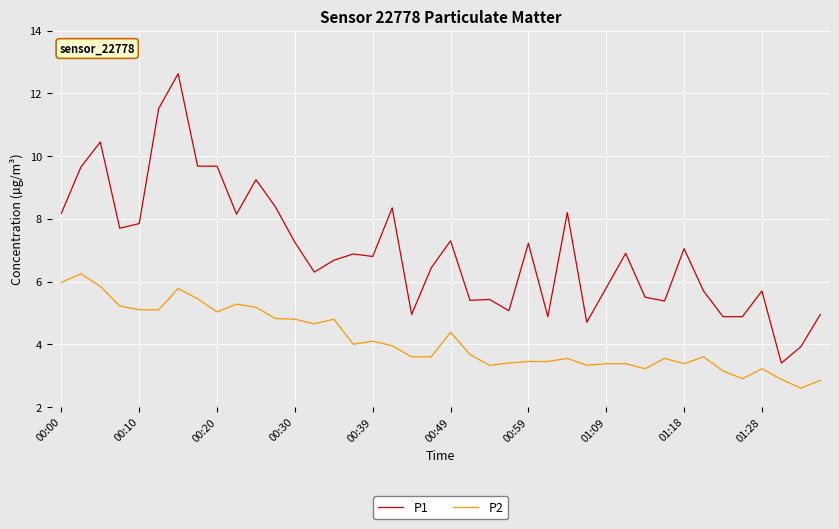

True or false: P1 and P2 intersect in this chart.

False